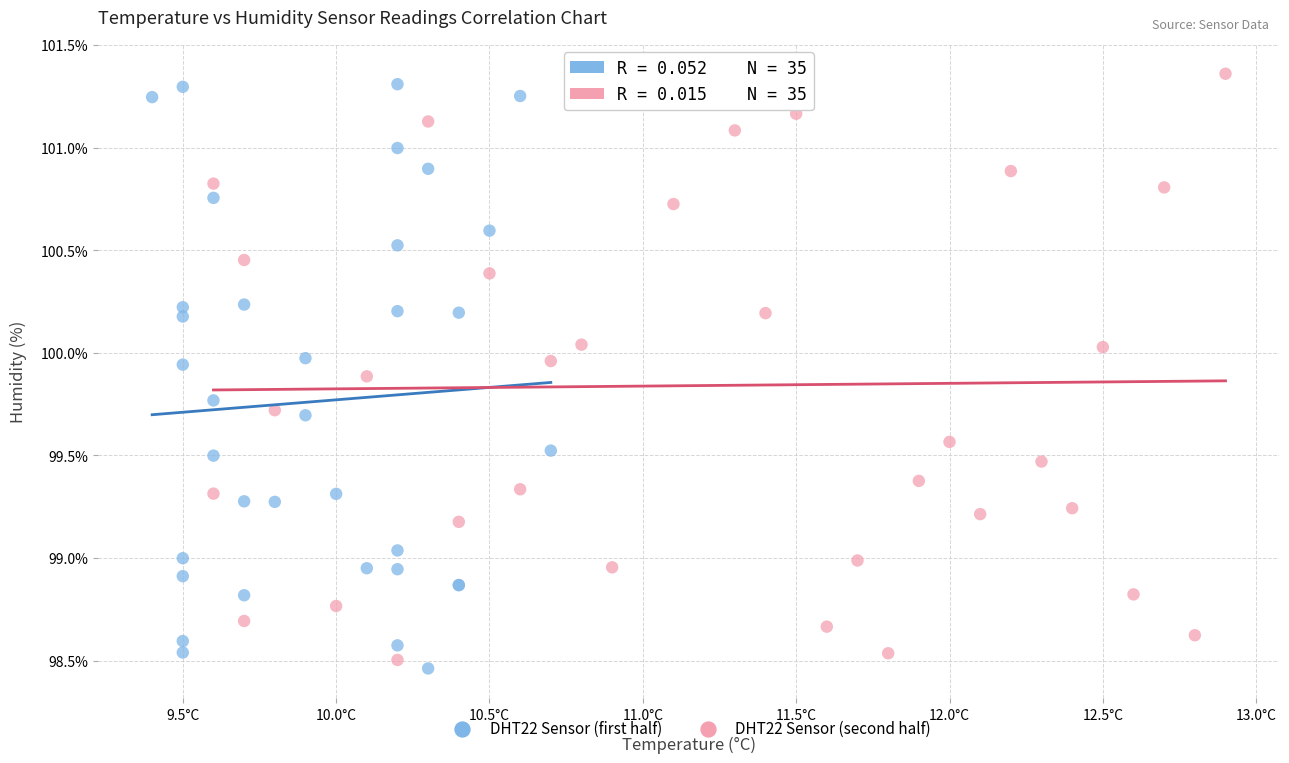

Which series reaches the minimum Y coordinate?

DHT22 Sensor (first half)